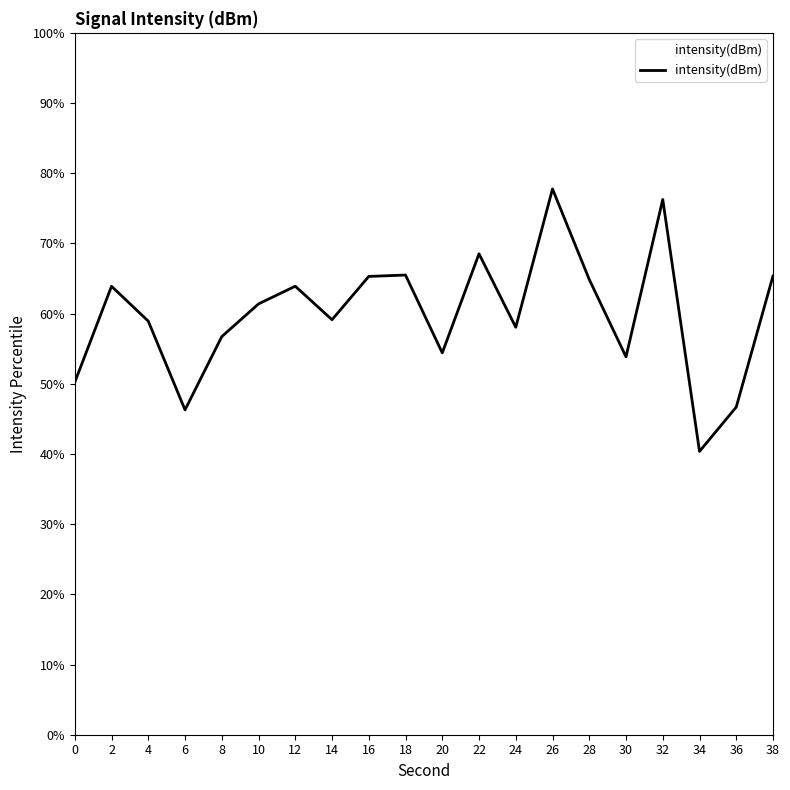

Is this an area chart (filled region under the line)?

No